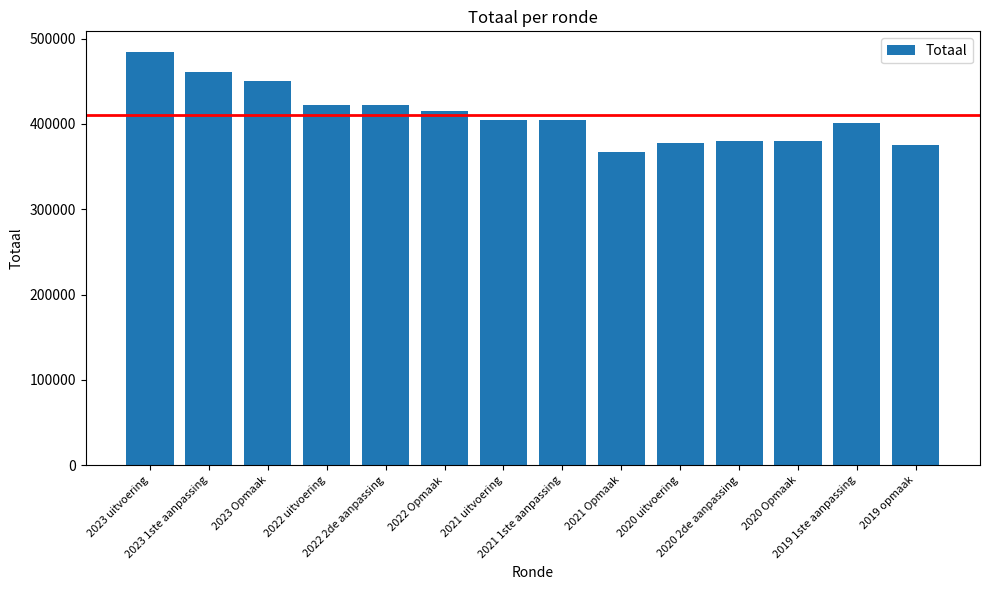

What position from the right is 2023 Opmaak?

12